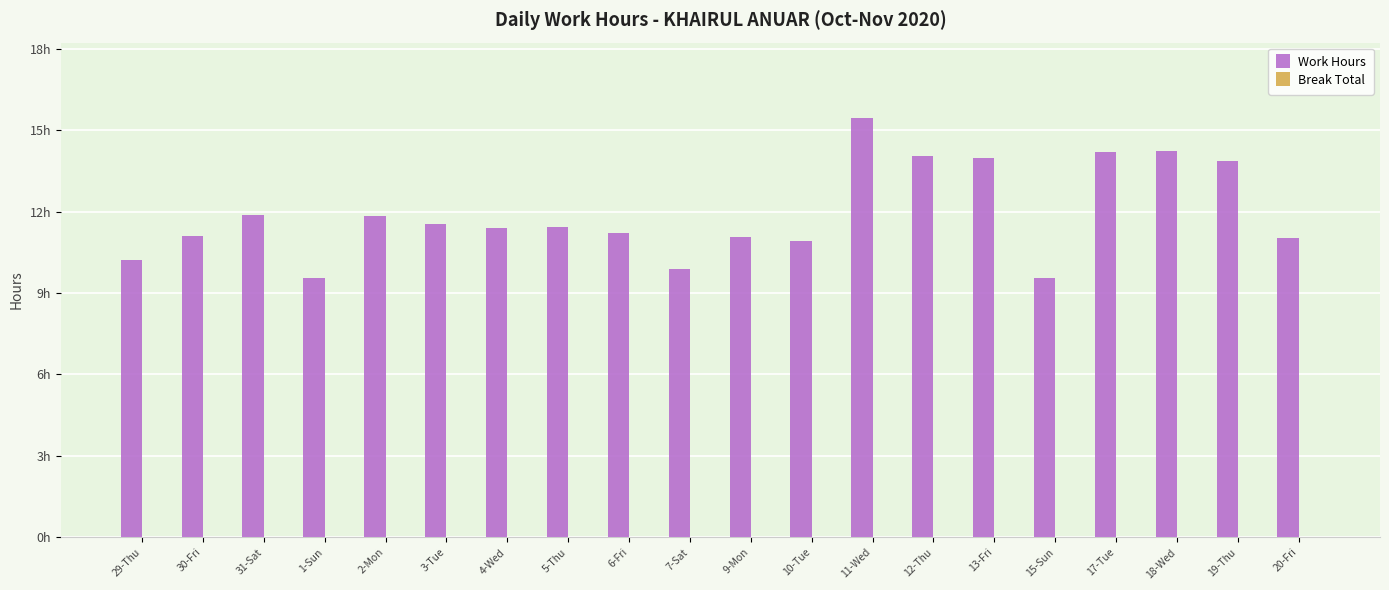

Reading left to right, what are all the values shown in this chart?

Work Hours: 29-Thu=10.2	30-Fri=11.1	31-Sat=11.9	1-Sun=9.6	2-Mon=11.8	3-Tue=11.6	4-Wed=11.4	5-Thu=11.4	6-Fri=11.2	7-Sat=9.9	9-Mon=11.1	10-Tue=10.9	11-Wed=15.4	12-Thu=14.0	13-Fri=14.0	15-Sun=9.6	17-Tue=14.2	18-Wed=14.2	19-Thu=13.9	20-Fri=11.0
Break Total: 29-Thu=0.0	30-Fri=0.0	31-Sat=0.0	1-Sun=0.0	2-Mon=0.0	3-Tue=0.0	4-Wed=0.0	5-Thu=0.0	6-Fri=0.0	7-Sat=0.0	9-Mon=0.0	10-Tue=0.0	11-Wed=0.0	12-Thu=0.0	13-Fri=0.0	15-Sun=0.0	17-Tue=0.0	18-Wed=0.0	19-Thu=0.0	20-Fri=0.0